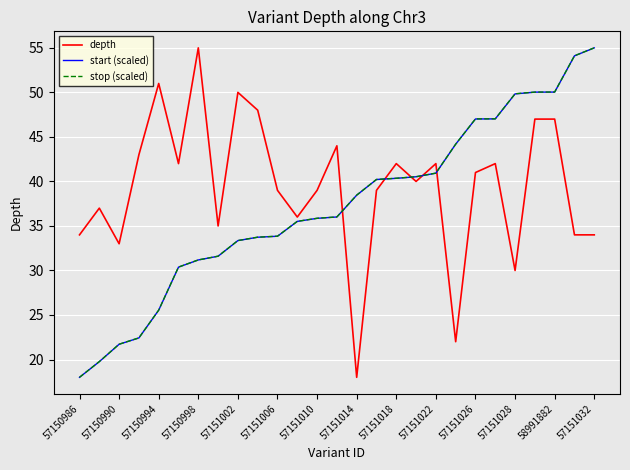

What is the minimum value for start (scaled)?

18.0